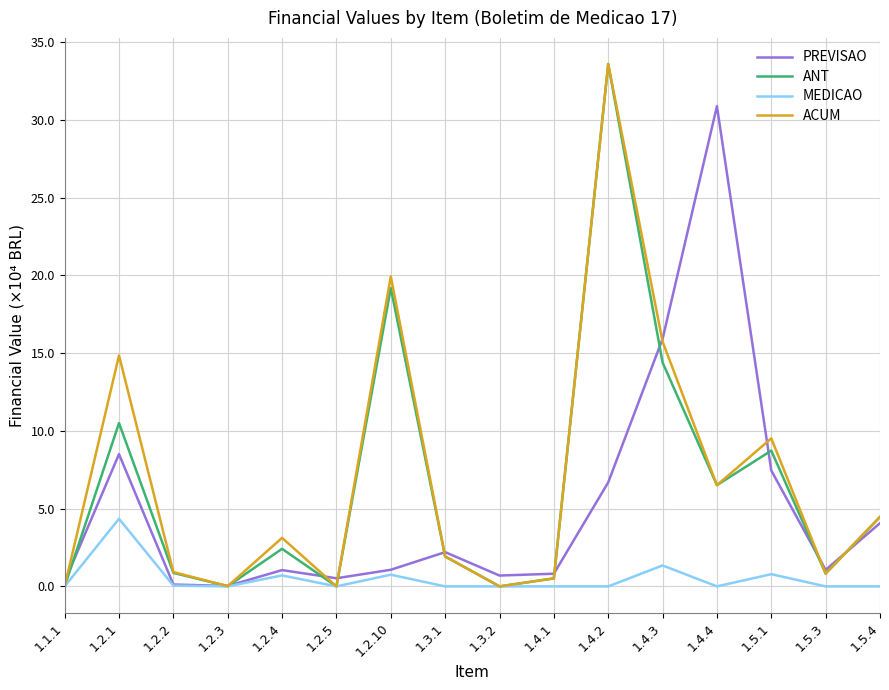

Which series changed the most between 1.2.4 and 1.4.3?

PREVISAO